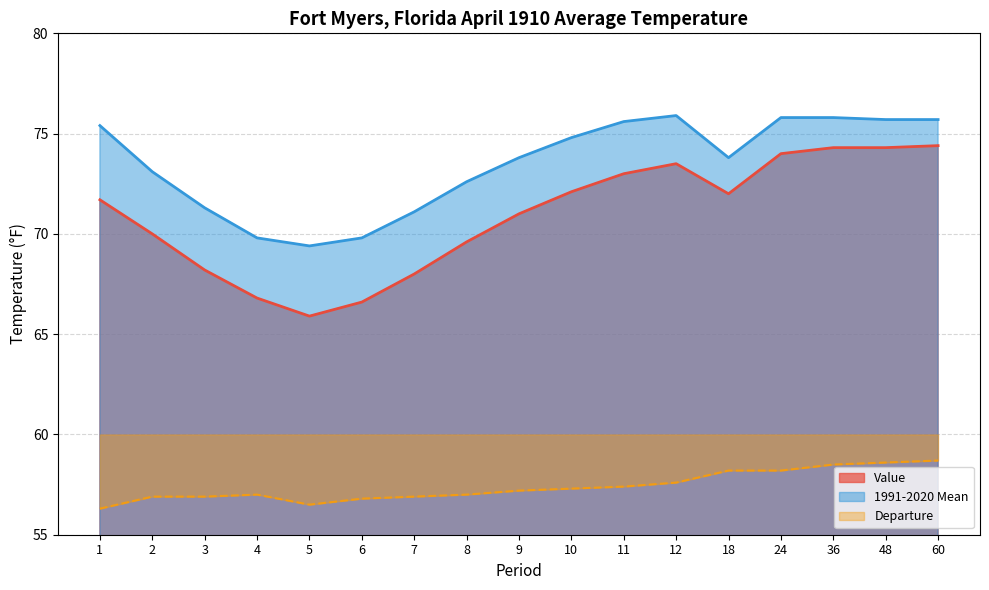

How many interior local valleys does the Departure series have?

1